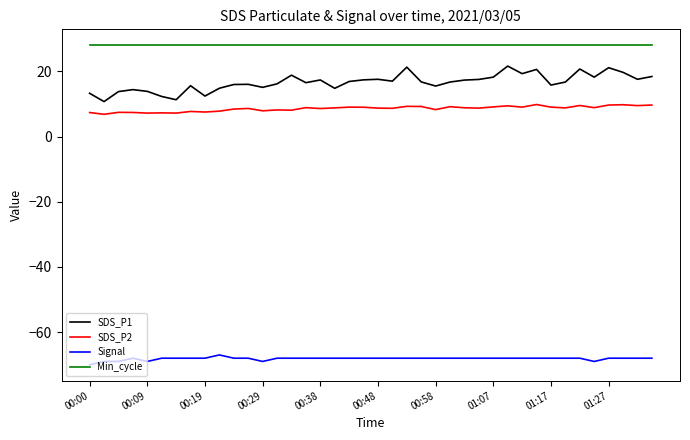

Which series has the largest range (max minus min)?

SDS_P1